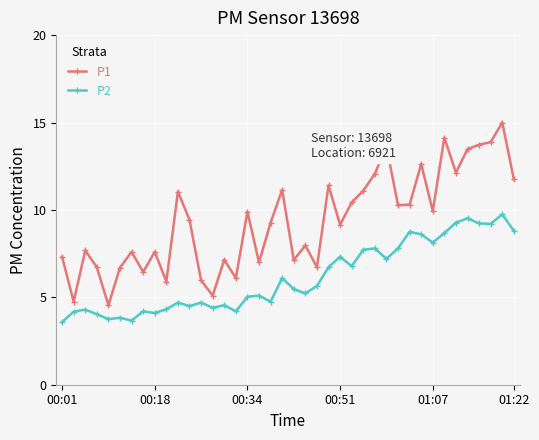

Rank the series by their average value, from lowest to highest.

P2, P1